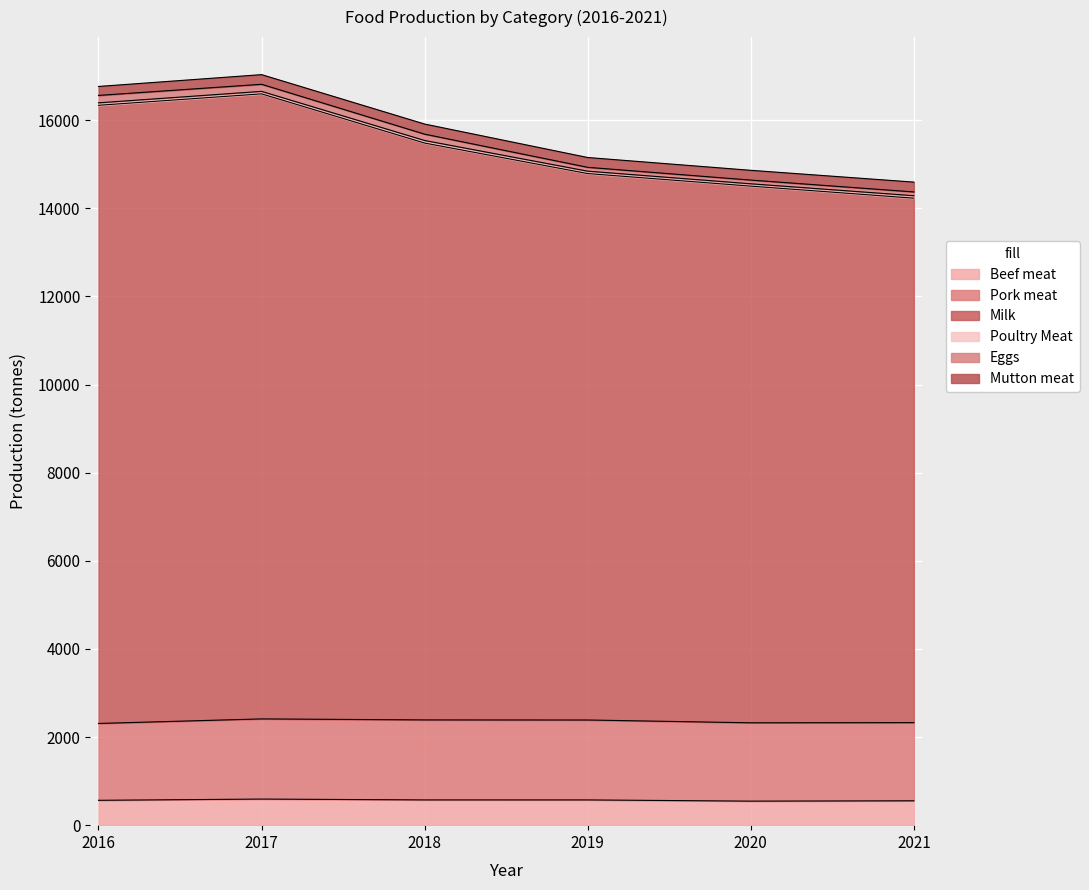

Reading left to right, what are all the values shown in this chart?

Beef meat: 2016=564.2	2017=592.3	2018=573.1	2019=573.0	2020=545.3	2021=553.3
Pork meat: 2016=1744.2	2017=1819.2	2018=1815.5	2019=1813.7	2020=1778.0	2021=1773.7
Milk: 2016=14029.3	2017=14185.6	2018=13092.0	2019=12401.6	2020=12179.6	2021=11902.7
Poultry Meat: 2016=55.6	2017=56.2	2018=58.0	2019=54.3	2020=53.0	2021=55.7
Eggs: 2016=168.6	2017=160.9	2018=143.9	2019=87.2	2020=84.2	2021=85.8
Mutton meat: 2016=203.1	2017=218.9	2018=229.4	2019=222.5	2020=221.6	2021=222.9